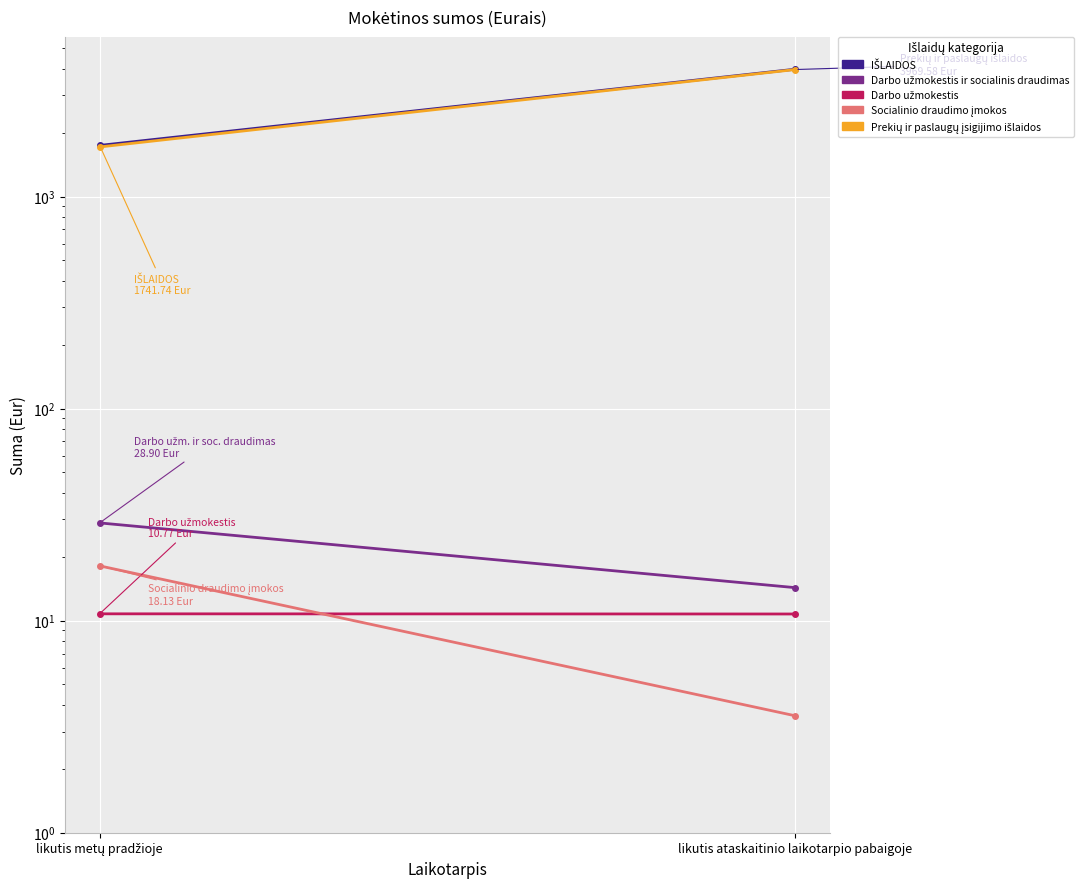

At likutis metų pradžioje, list the series in order from smallest to largest.

Darbo užmokestis, Socialinio draudimo įmokos, Darbo užmokestis ir socialinis draudimas, Prekių ir paslaugų įsigijimo išlaidos, IŠLAIDOS